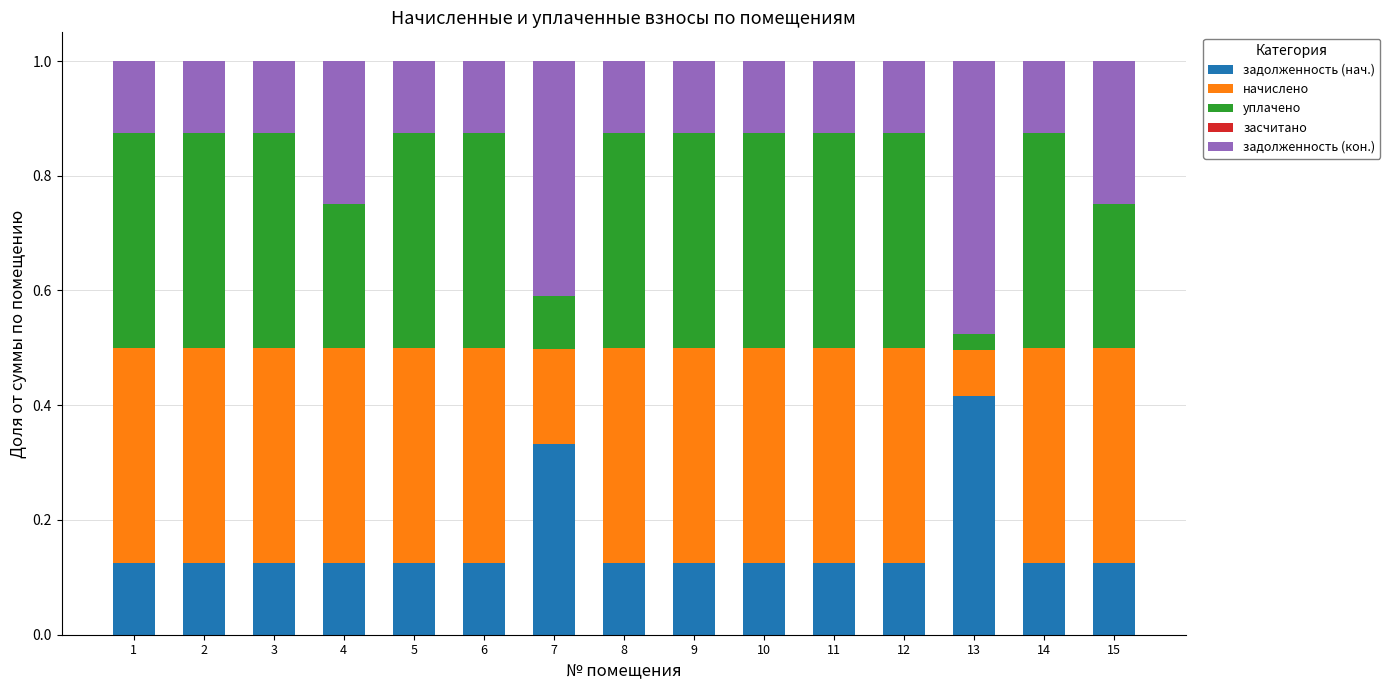

The задолженность (нач.) series shows 0.1 at 15. True or false?

True